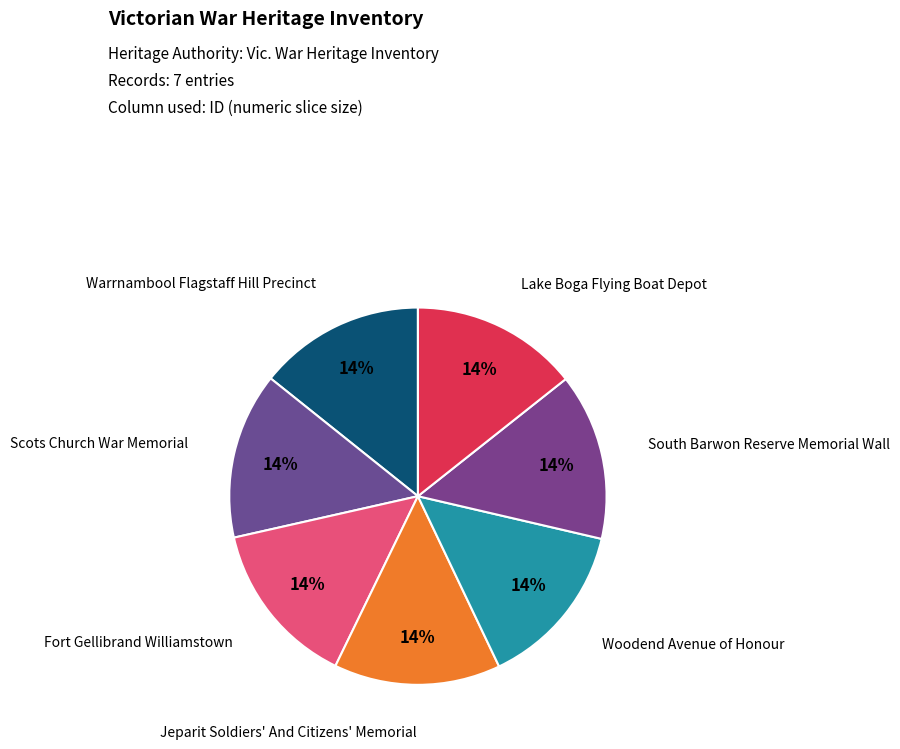

To the nearest percent, what percentage of the pie is Fort Gellibrand Williamstown?

14%